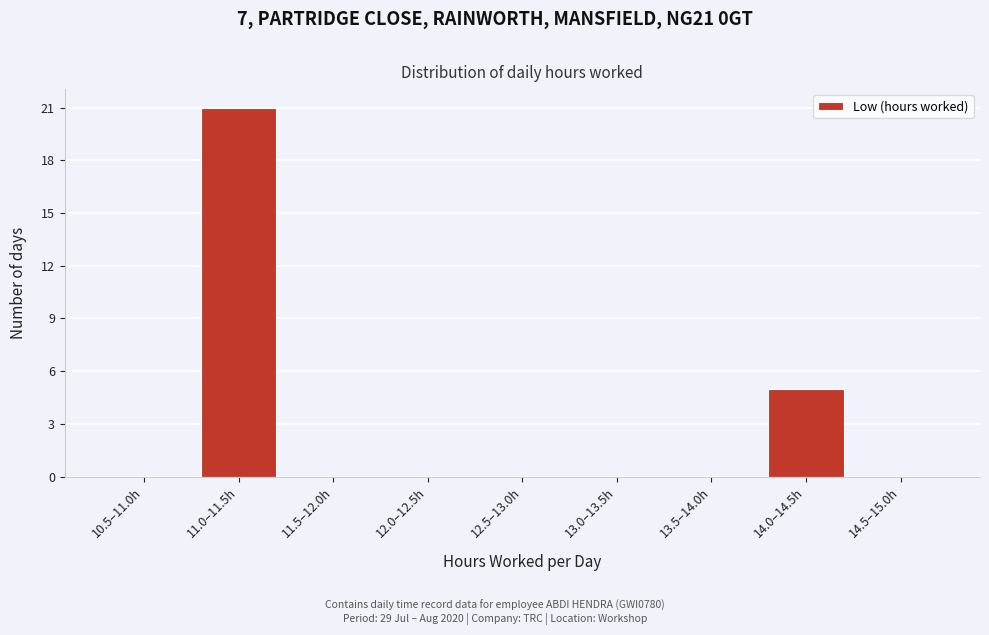

Reading left to right, what are all the values shown in this chart?

10.5–11.0h=0	11.0–11.5h=21	11.5–12.0h=0	12.0–12.5h=0	12.5–13.0h=0	13.0–13.5h=0	13.5–14.0h=0	14.0–14.5h=5	14.5–15.0h=0